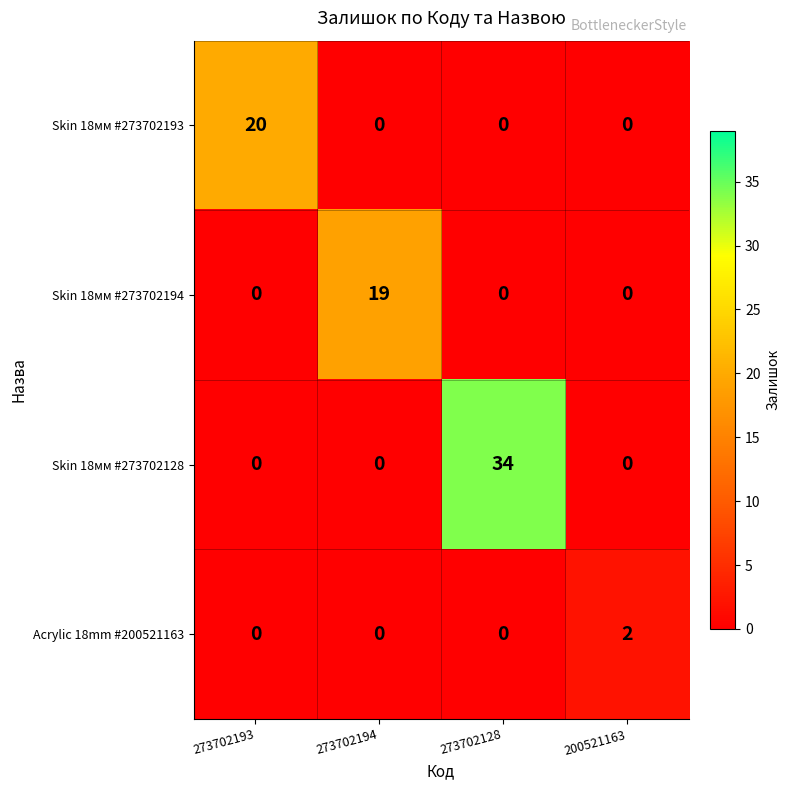

What is the difference between the maximum and minimum values in the Skin 18мм #273702194 series?

19